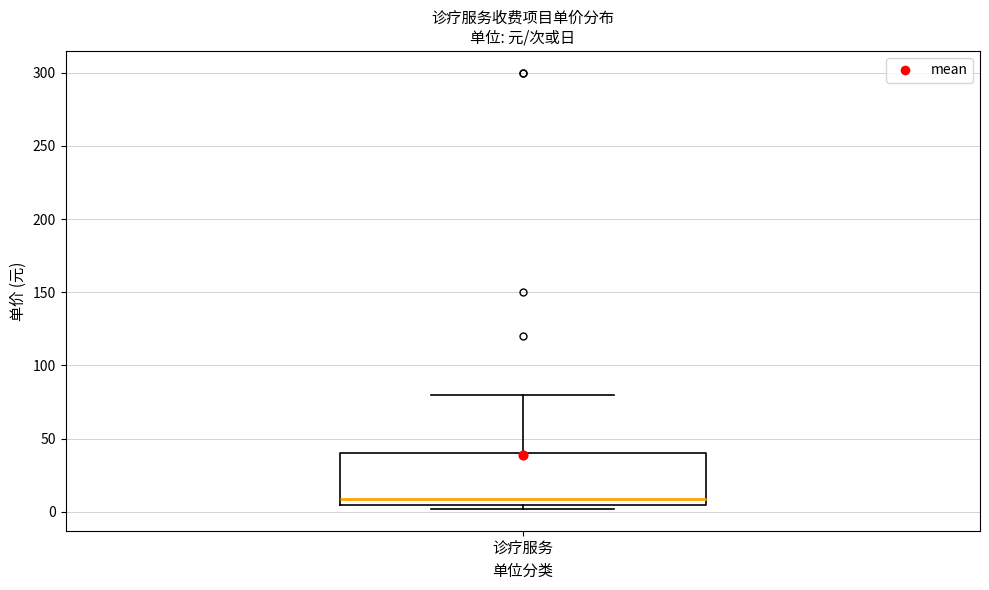

Where is the upper edge of the box for 诊疗服务 on the y-axis? The values are not printed on the chart, so give them approximately, as read against the axis.

40